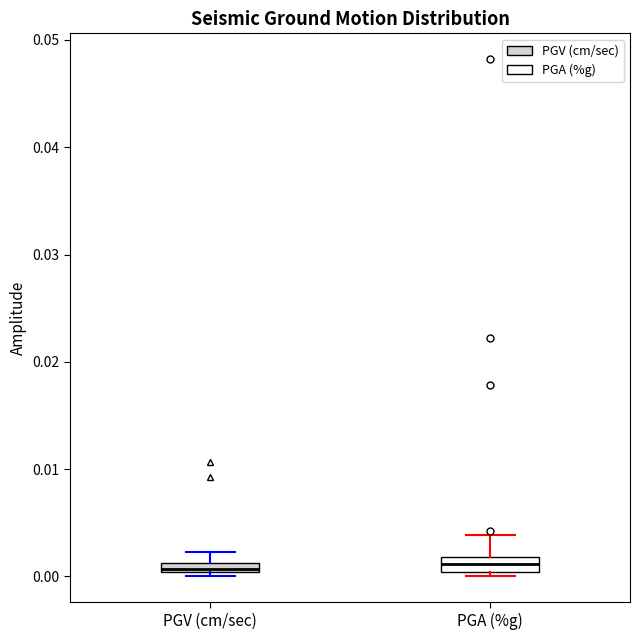

Where is the lower edge of the box for PGV (cm/sec) on the y-axis? The values are not printed on the chart, so give them approximately, as read against the axis.

0.000